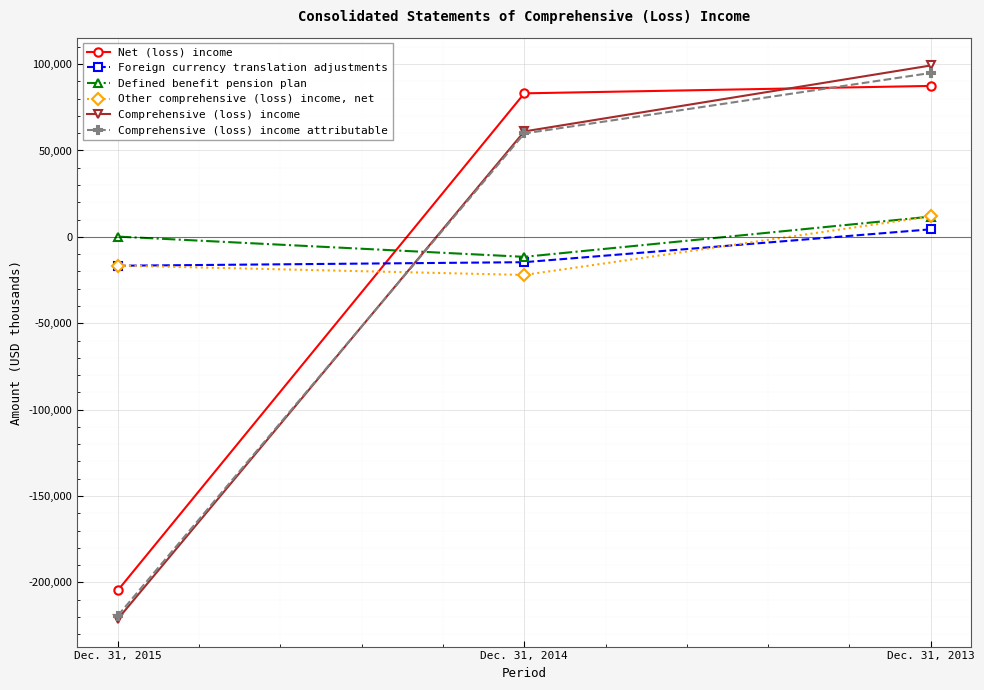

Is it true that Comprehensive (loss) income attributable equals -136438 at Dec. 31, 2015?

False